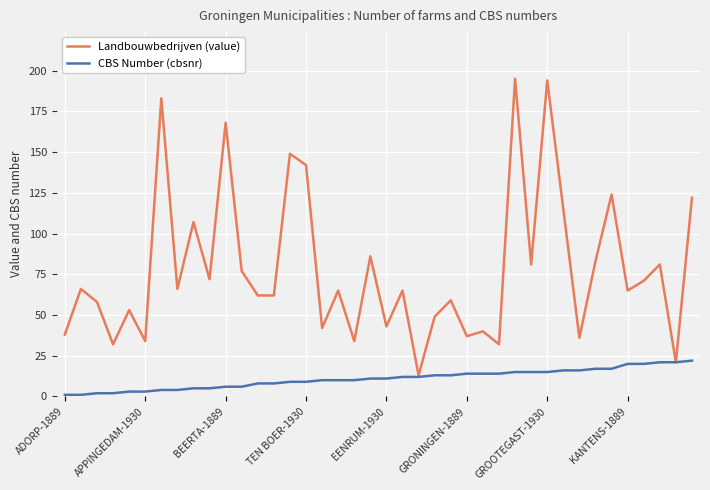

List the series in order of their peak value, lowest first.

CBS Number (cbsnr), Landbouwbedrijven (value)